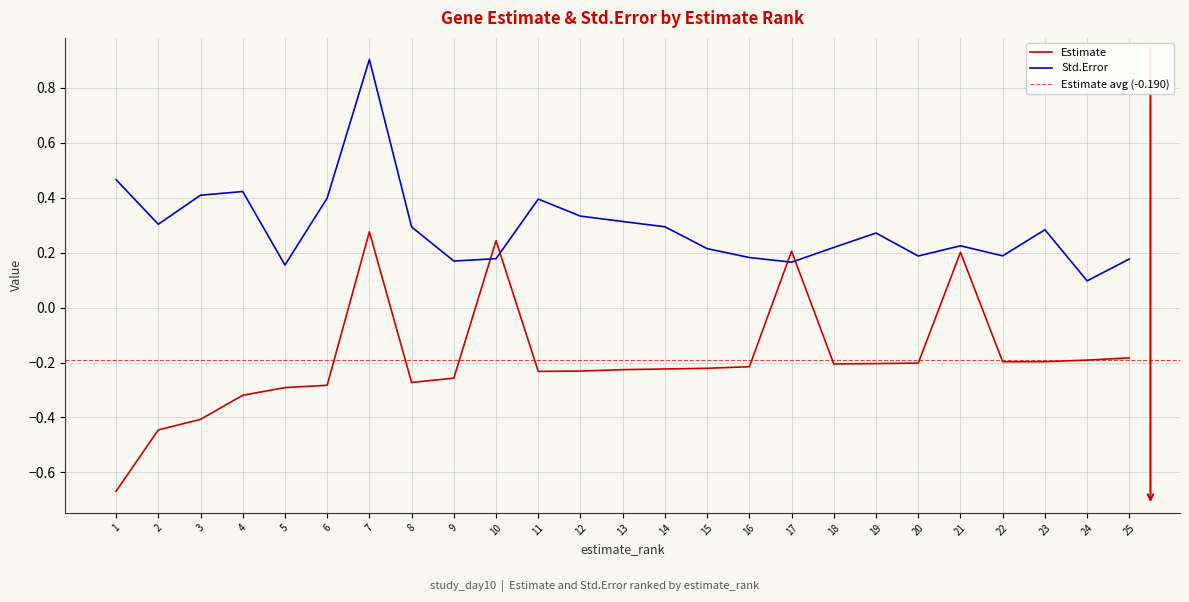

Is the value of Estimate at 23 greater than the value of Std.Error at 11?

No